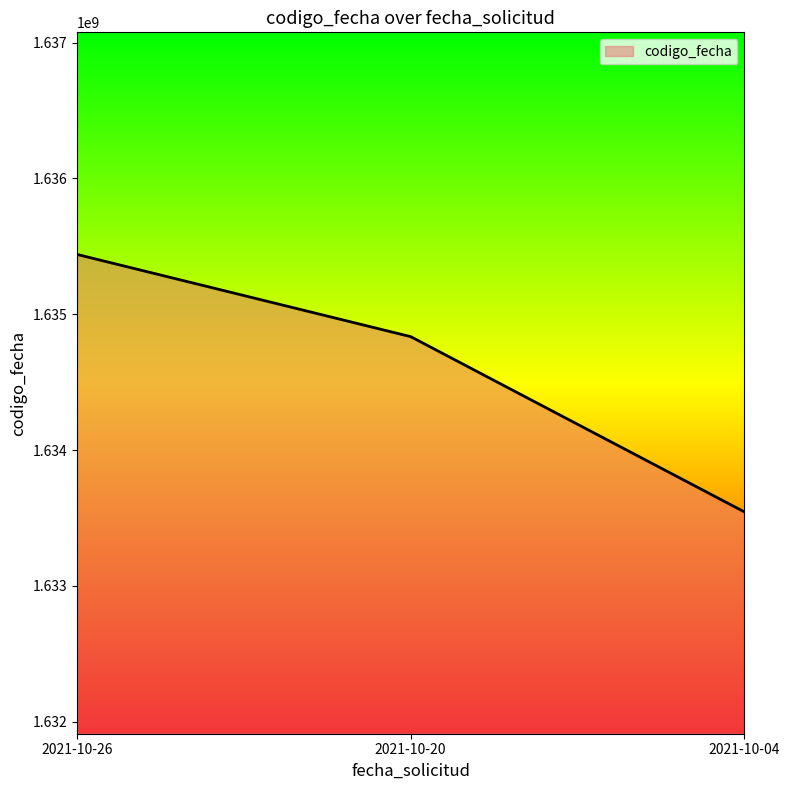

The chart shows a value of 2533196989 at 2021-10-20. True or false?

False